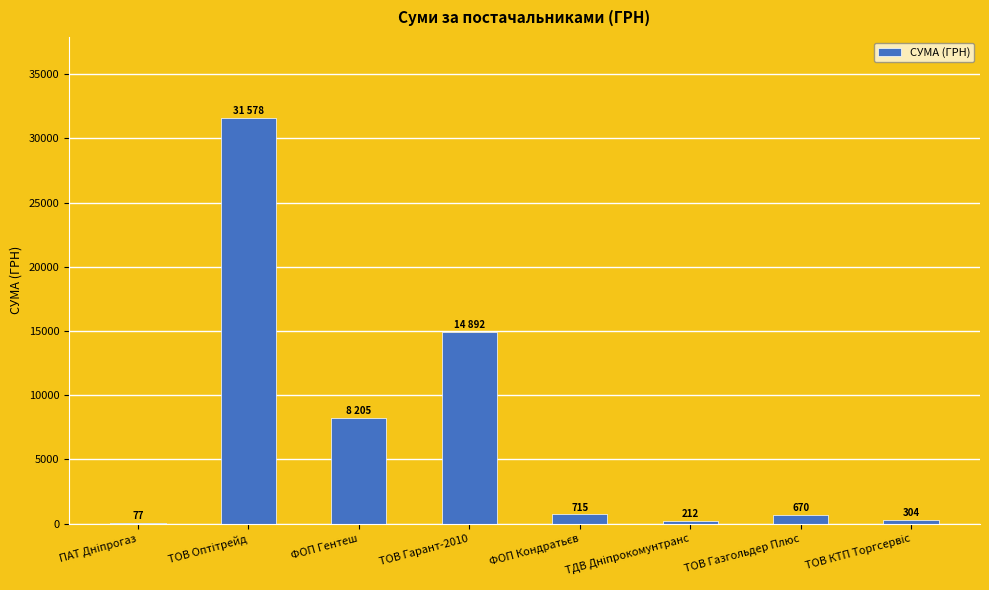

What is the sum of all values?

56654.0